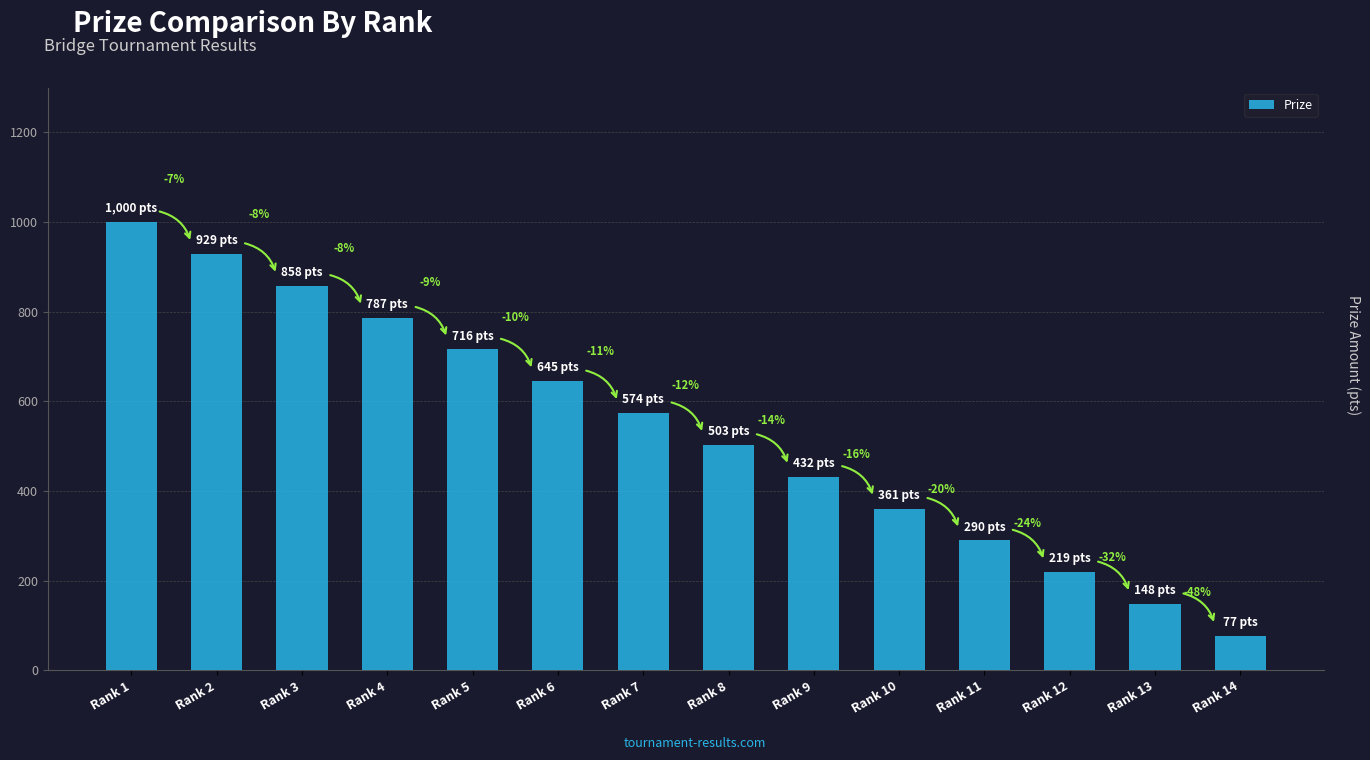

The chart shows a value of 49 at Rank 14. True or false?

False